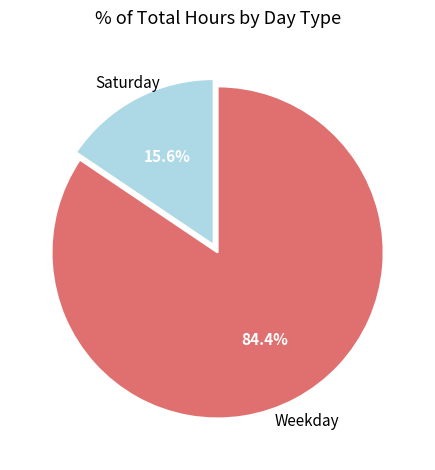

Is there any slice that represents more than half of the pie?

Yes